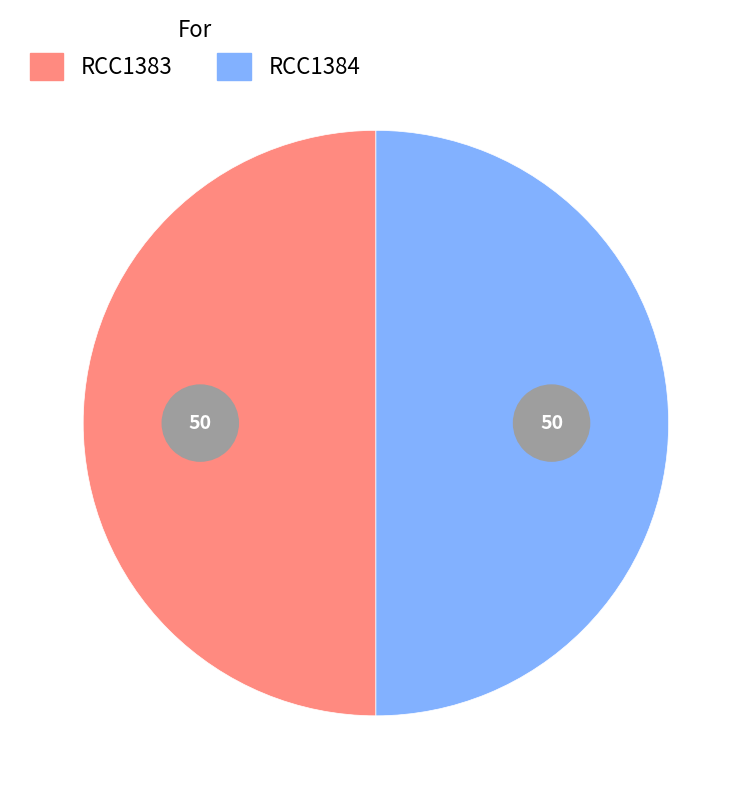

Rank the categories by value from highest to lowest.

RCC1384, RCC1383